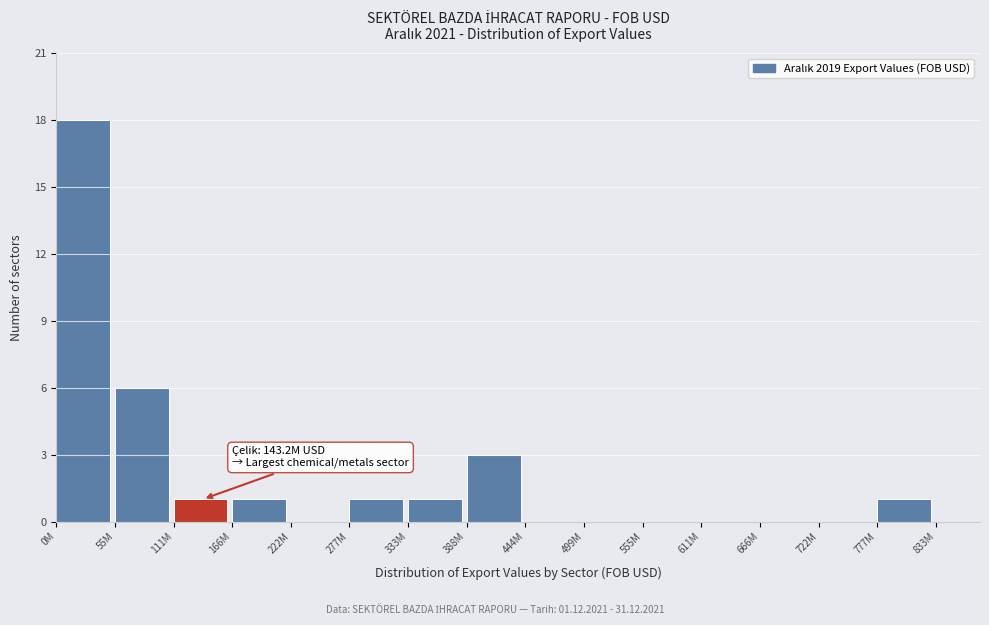

Reading left to right, extract all data points from this chart.

0M=18	55M=6	111M=1	166M=1	222M=0	277M=1	333M=1	388M=3	444M=0	499M=0	555M=0	611M=0	666M=0	722M=0	777M=1